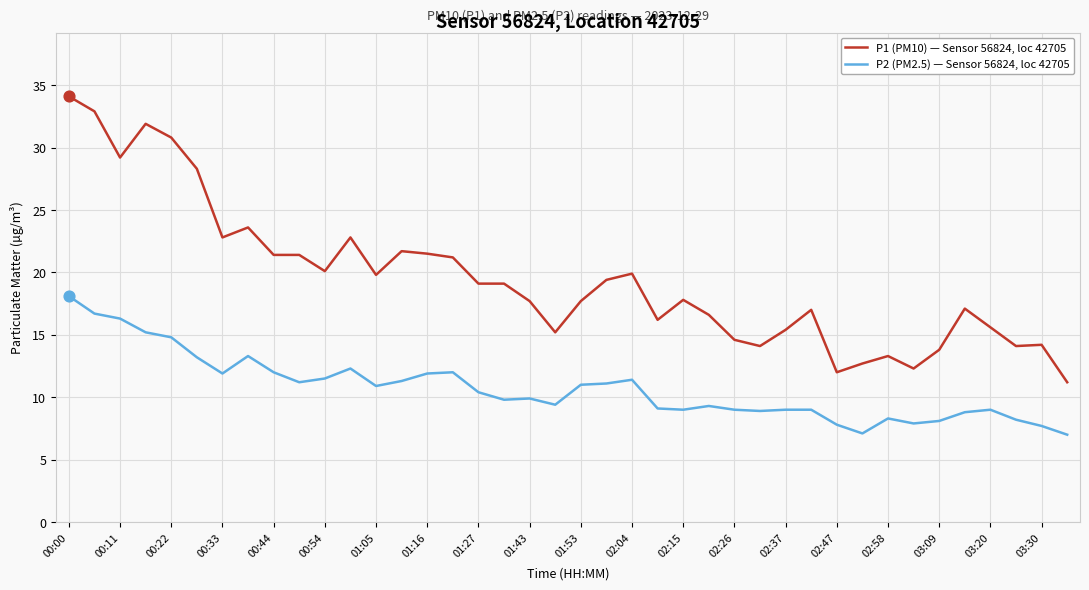

Which series has the largest range (max minus min)?

P1 (PM10) — Sensor 56824, loc 42705